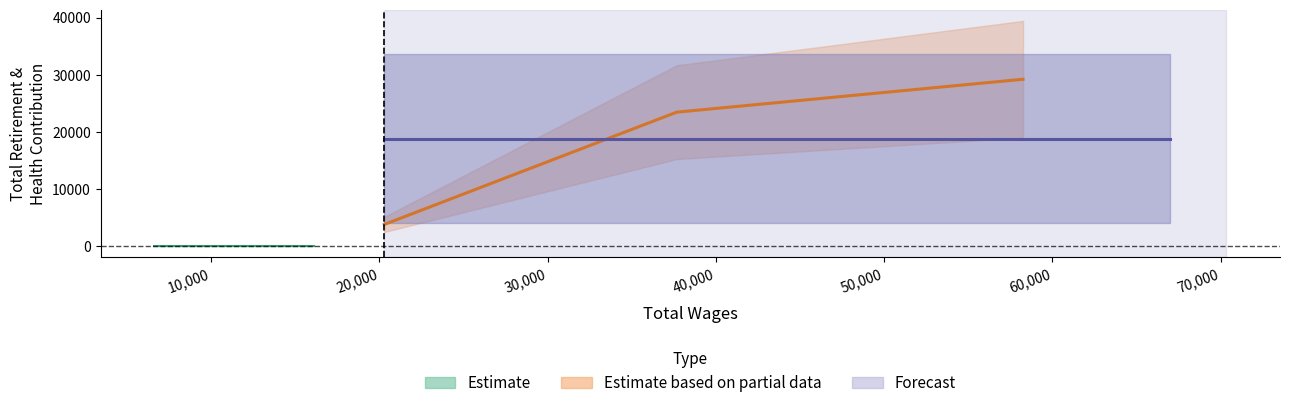

True or false: Total Retirement & Health Contribution has more than 2 points higher than both neighbors.

False